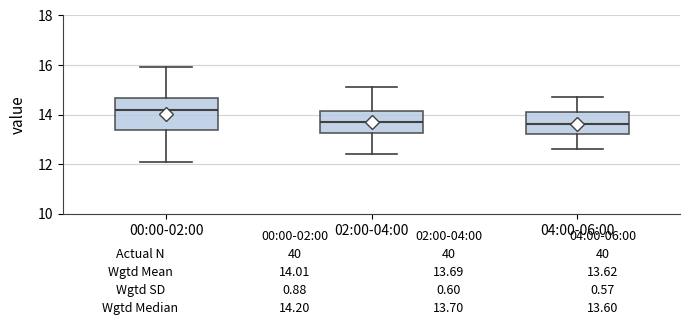

Comparing the boxes themselves (not the whiskers), which one is the tallest?

00:00-02:00